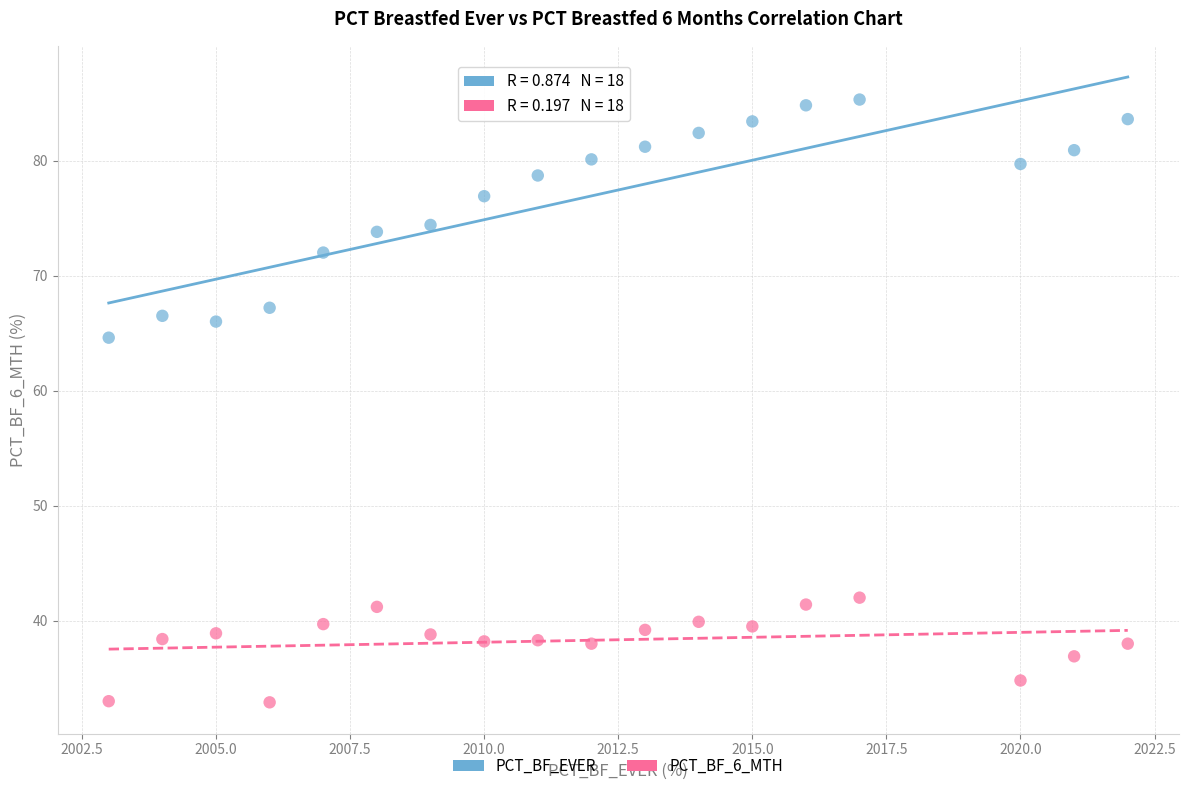

Across all data points, what is the range of Y values (max minus min)?

52.4